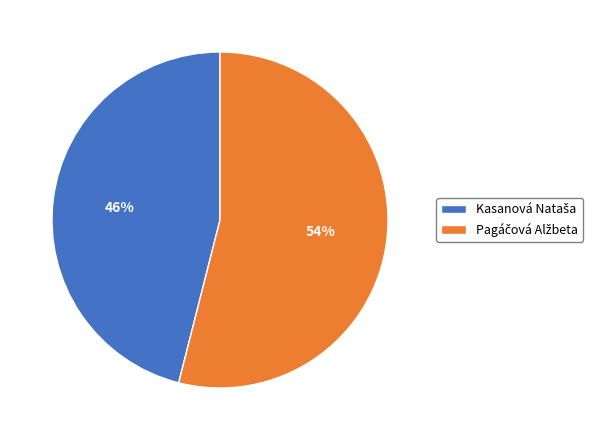

To the nearest percent, what is the average slice percentage?

50%